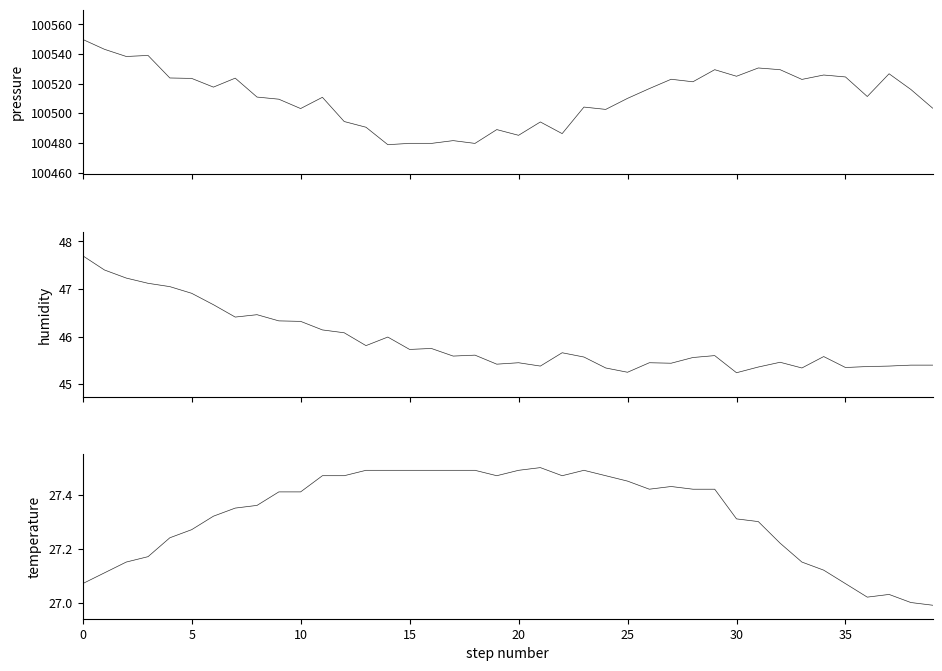

How many series are shown in this chart?

3